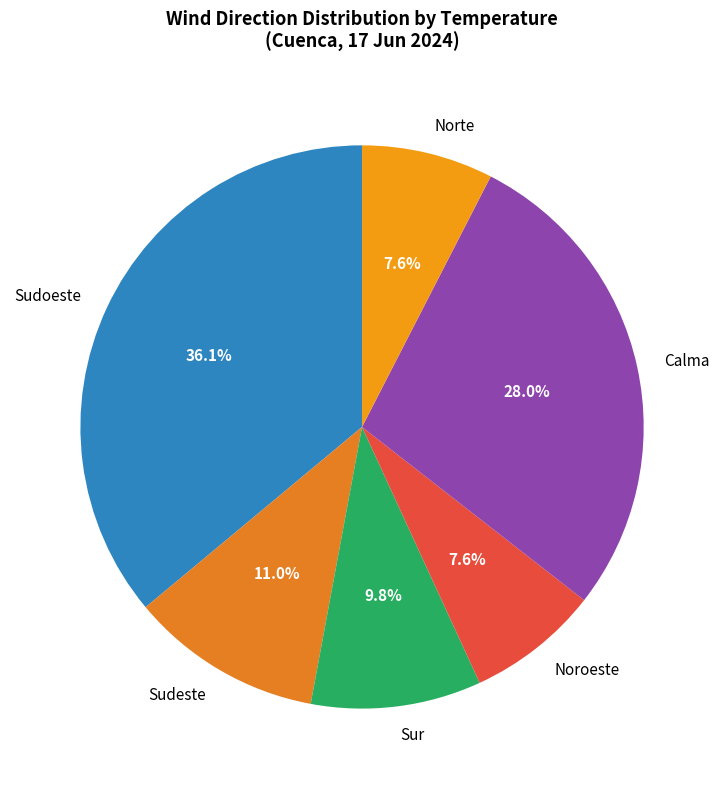

To the nearest percent, what is the combined percentage of Sudoeste and Calma?

64%